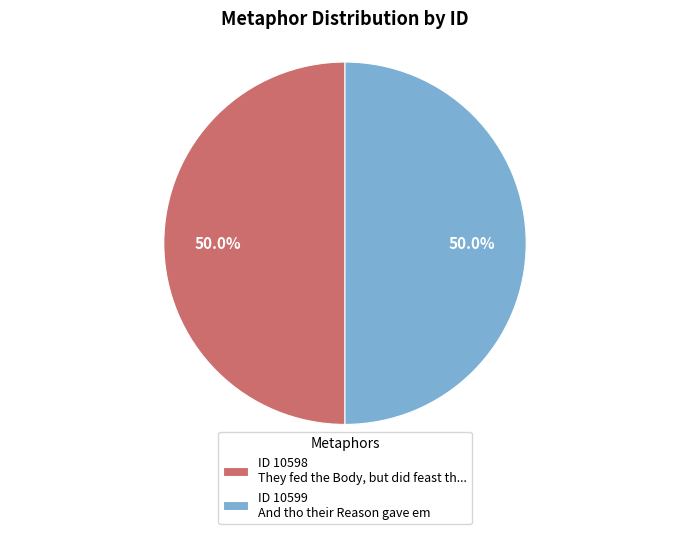

Do ID 10598 They fed the Body, but did feast th... and ID 10599 And tho their Reason gave em together represent more than half of the pie?

Yes